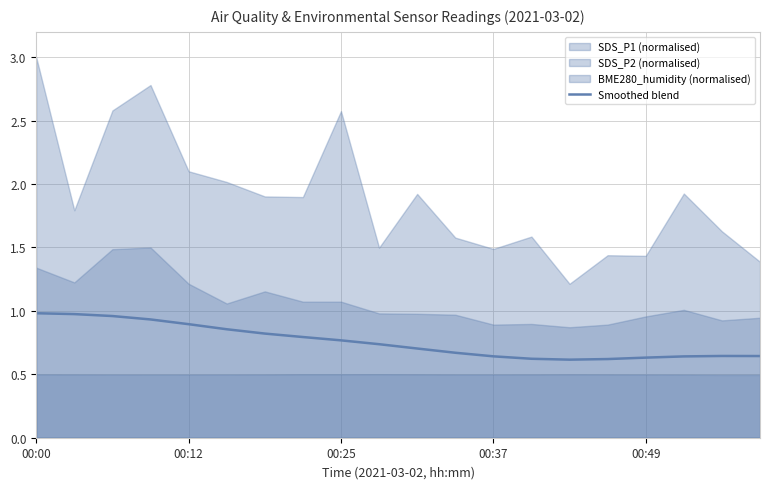

True or false: the data has more than 1 interior local peaks.

False